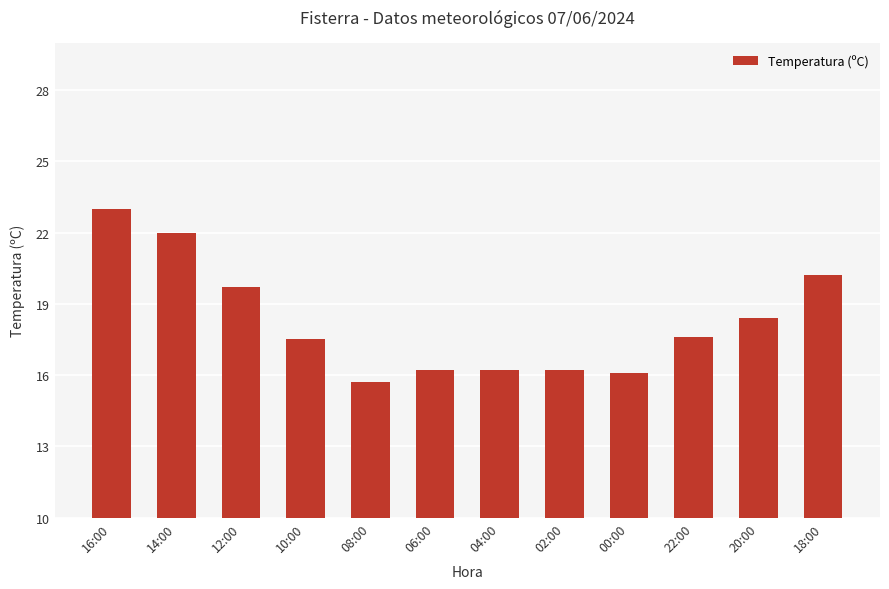

Which category has the highest value across all series?

16:00